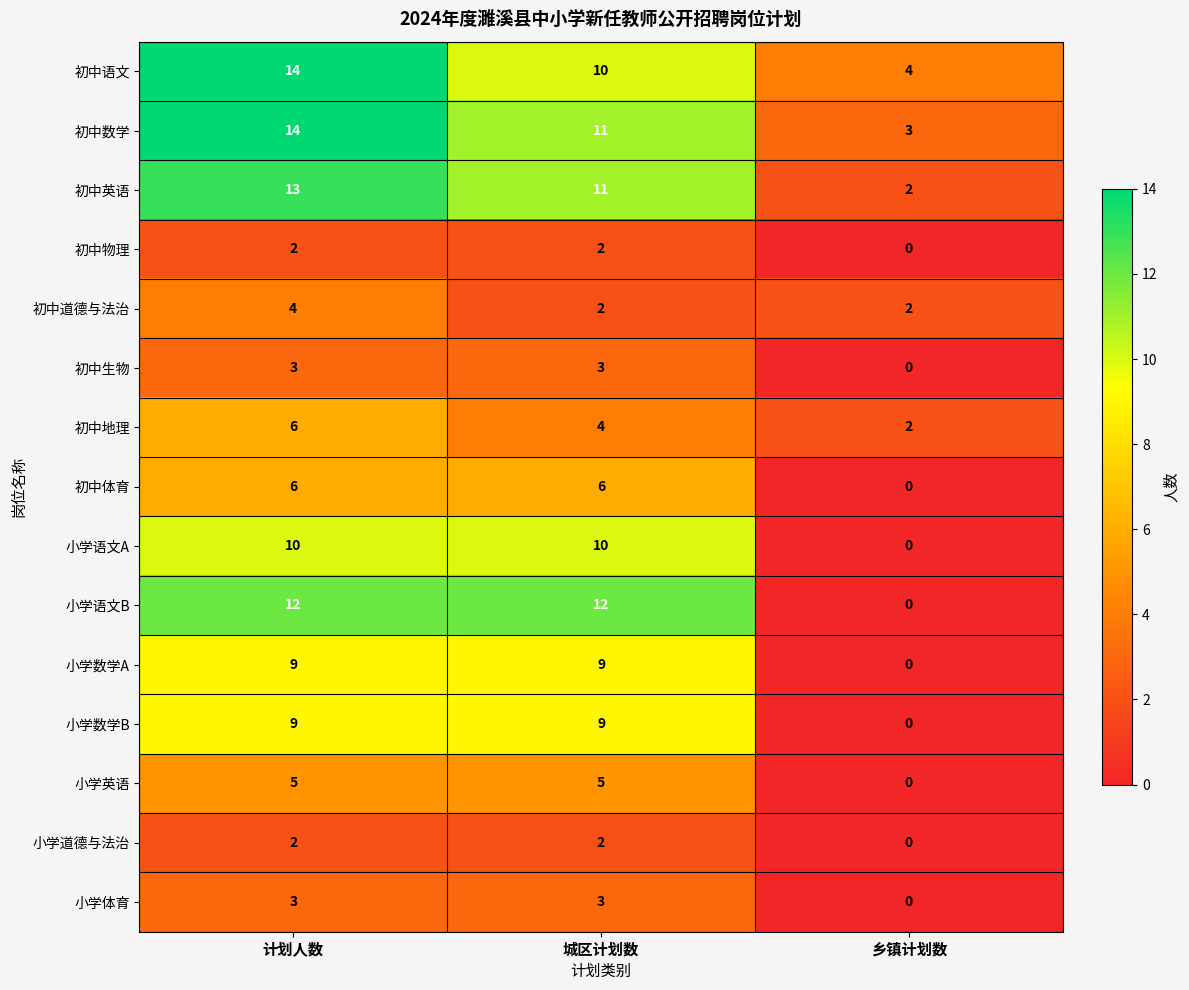

What is the spread (max minus min) of values at 计划人数?

12